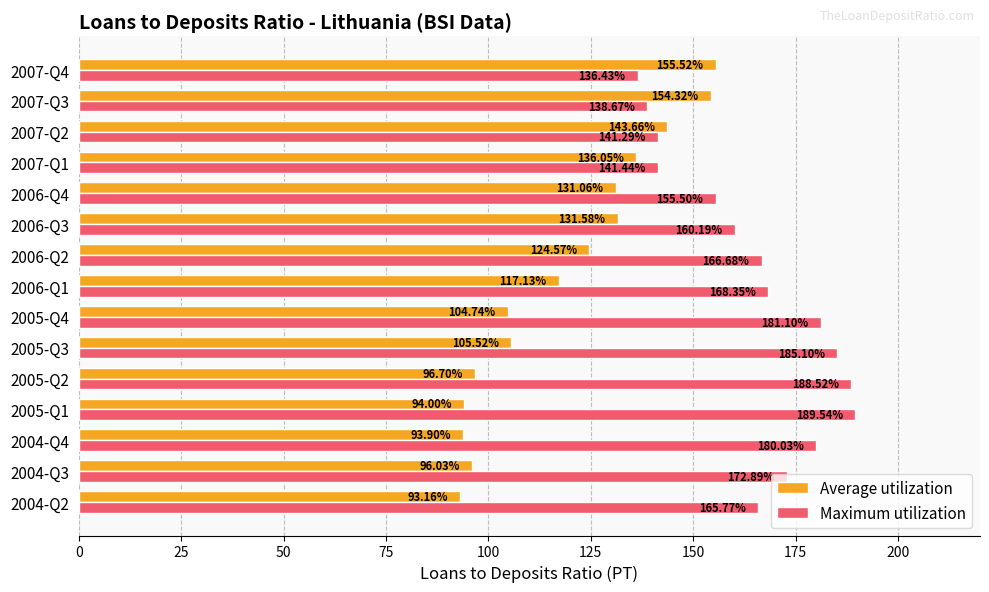

What is the spread (max minus min) of values at 2005-Q1?

95.5